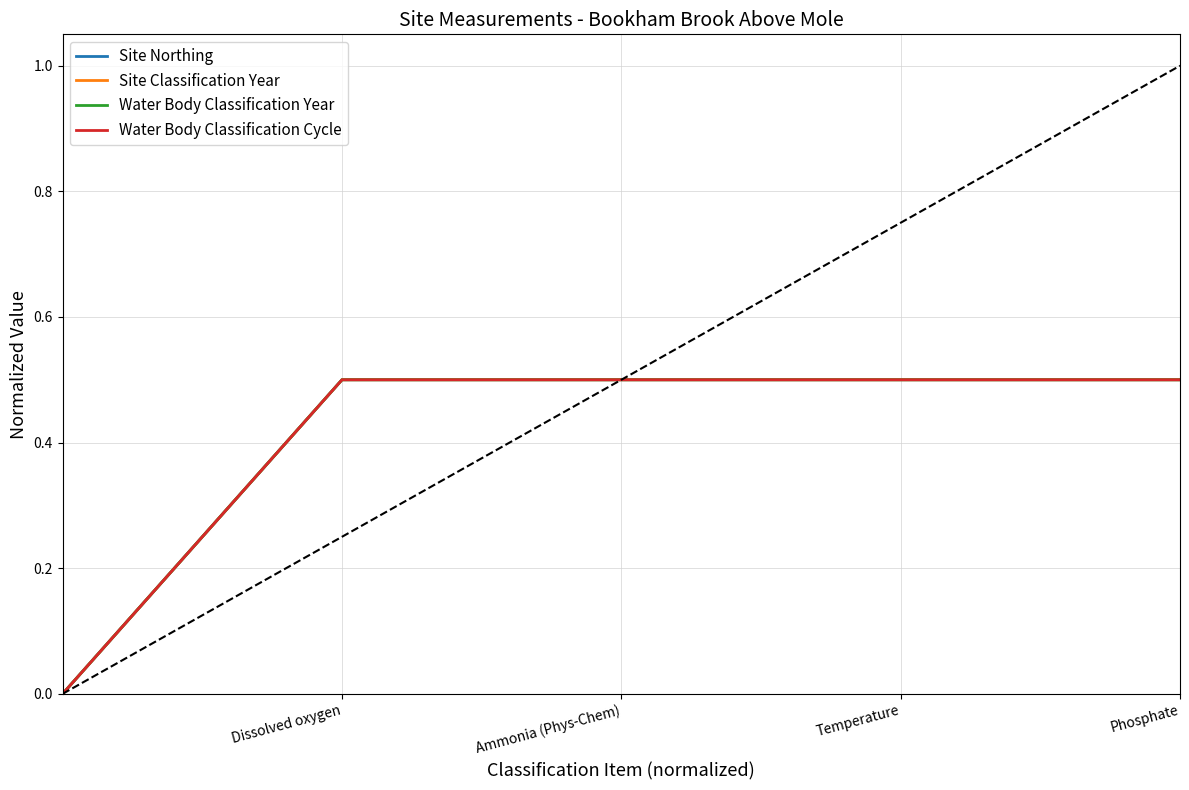

Is this an area chart (filled region under the line)?

No